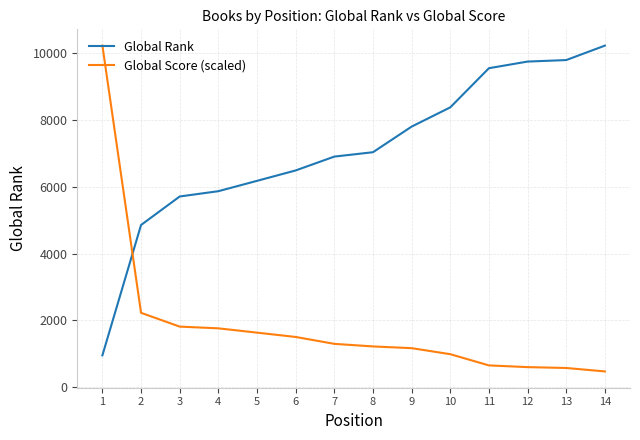

What is the difference between the maximum and minimum values in the Global Score (scaled) series?

9767.9